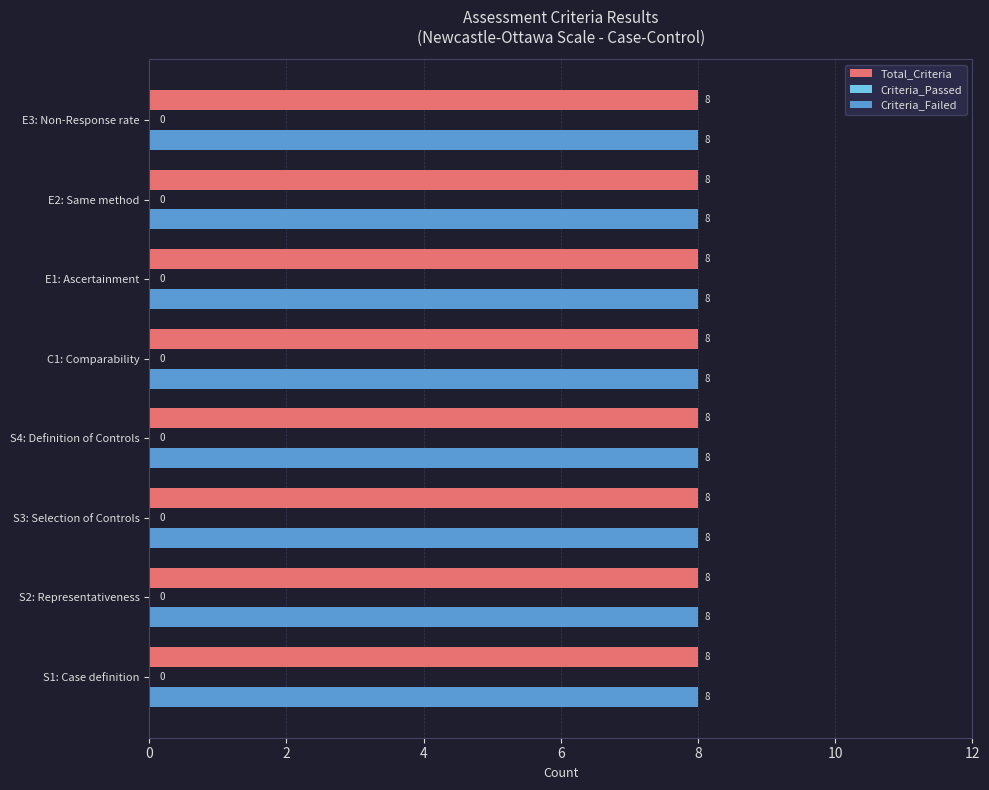

At how many categories does at least one series exceed 3?

8